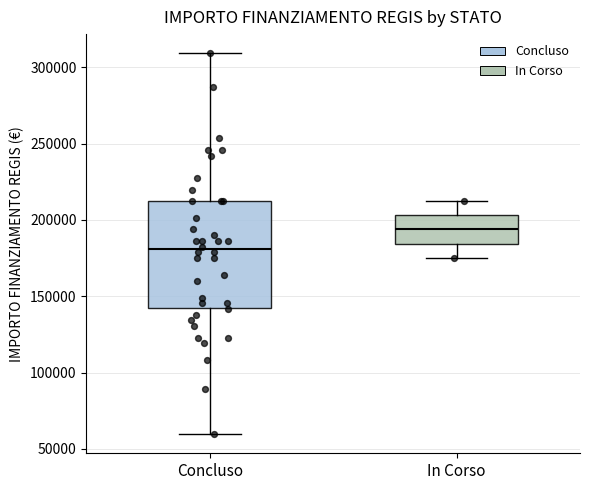

Reading left to right, transcribe this box plot: for each box, give where its median line is, the range the box spans, and where its two whiskers end, as read against the y-axis. The values are not printed on the chart, so give them approximately, as read against the axis.

Concluso: median 180000, box 145000 to 210000, whiskers 60000 to 310000
In Corso: median 195000, box 185000 to 205000, whiskers 175000 to 210000